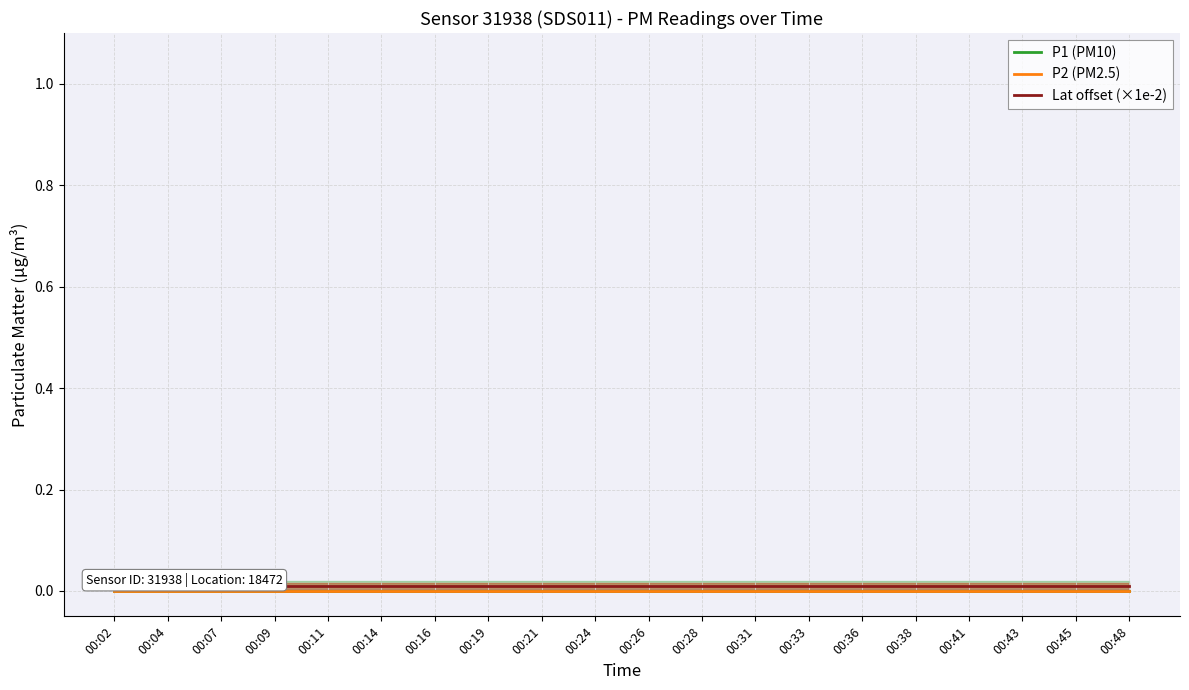

True or false: Lat offset (×1e-2) and P1 (PM10) cross at least once.

False